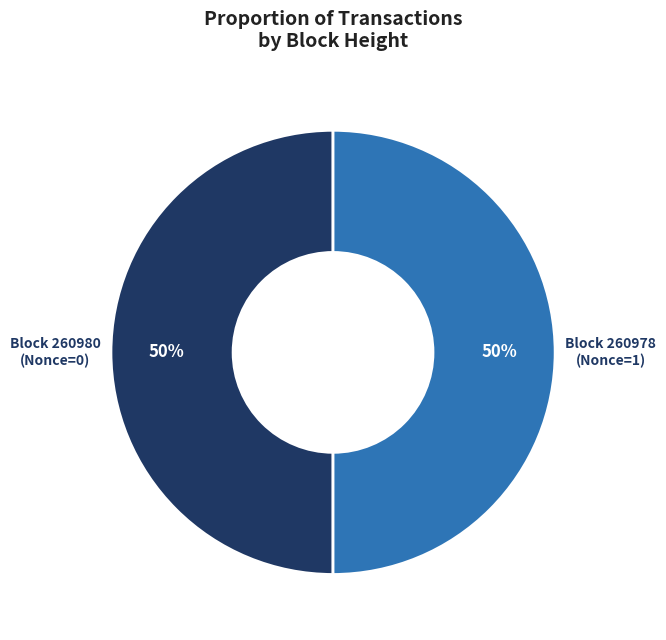

To the nearest percent, what is the average slice percentage?

50%